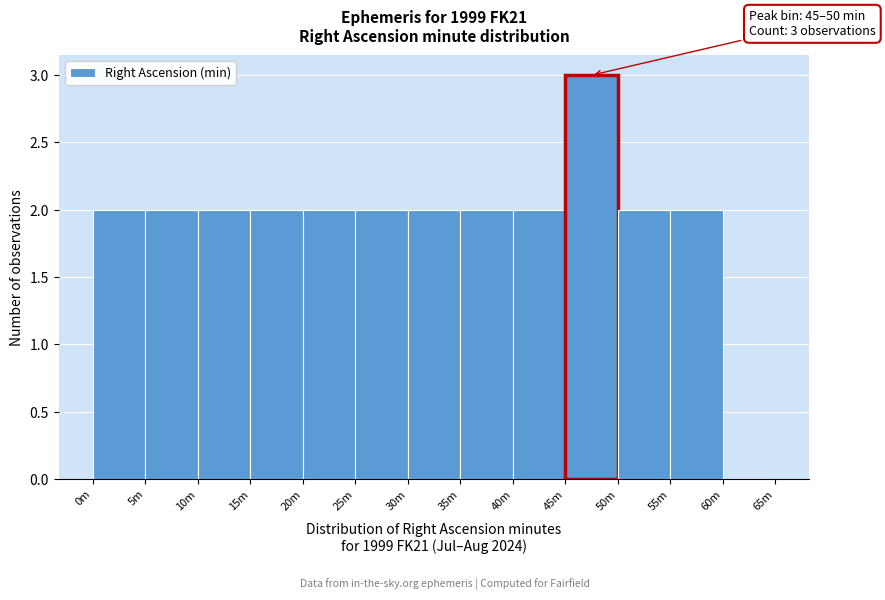

Reading left to right, what are all the values shown in this chart?

0m=2	5m=2	10m=2	15m=2	20m=2	25m=2	30m=2	35m=2	40m=2	45m=3	50m=2	55m=2	60m=0